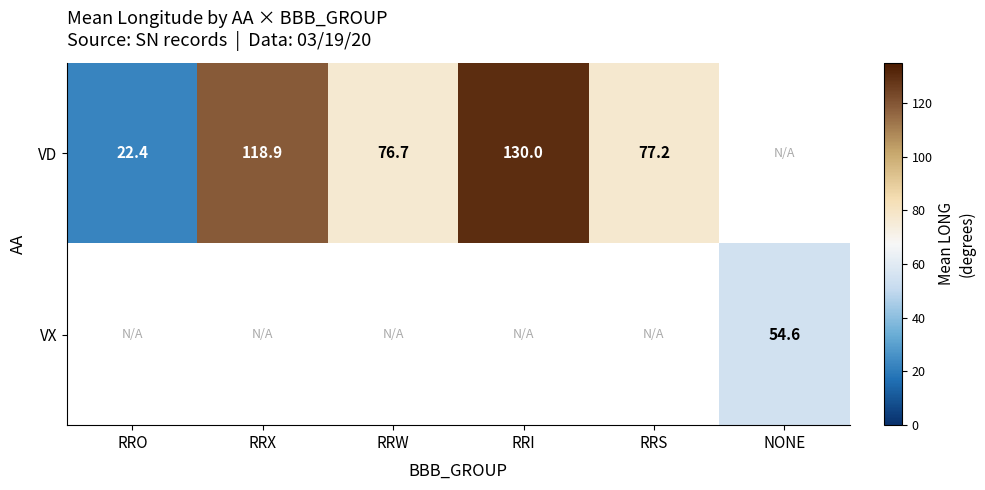

The VD series shows 214.4 at RRI. True or false?

False